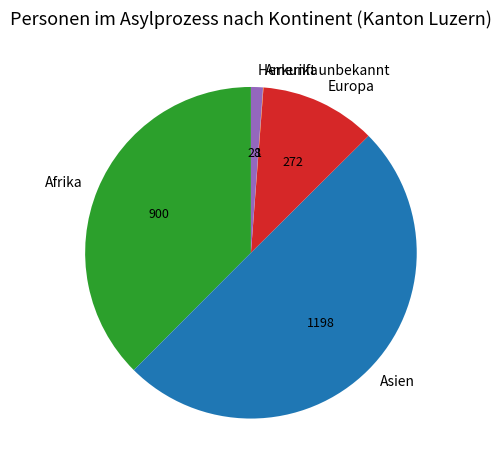

Which has a higher value, Afrika or Herkunft unbekannt?

Afrika